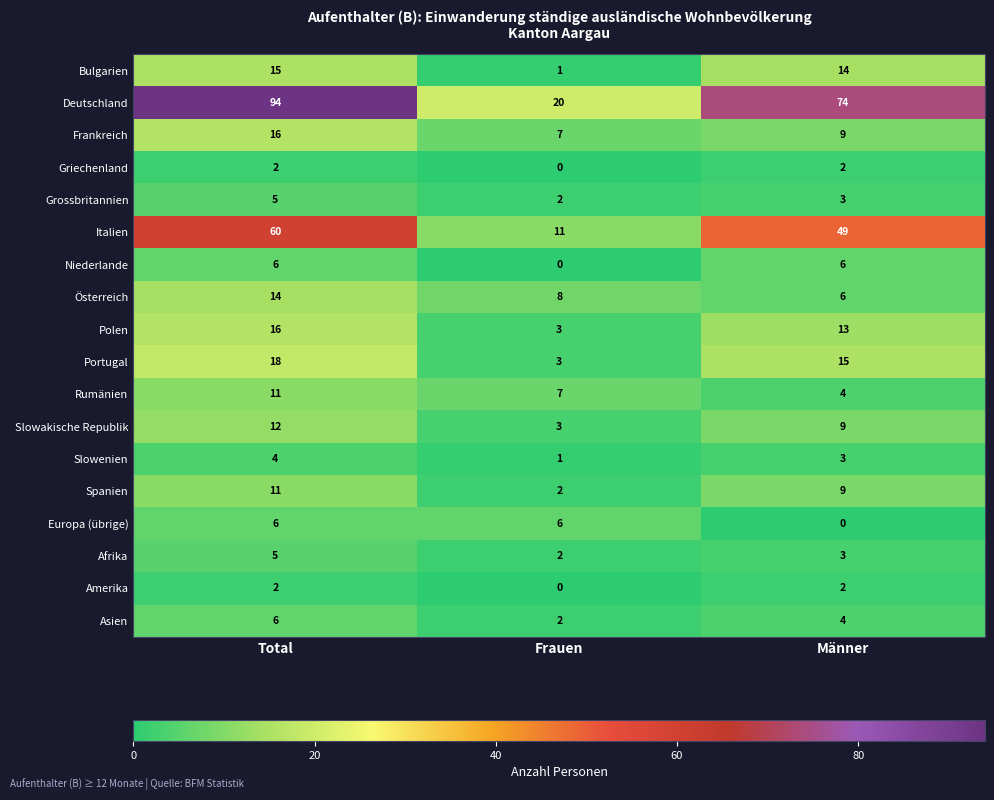

Which series has the widest spread of values?

Deutschland